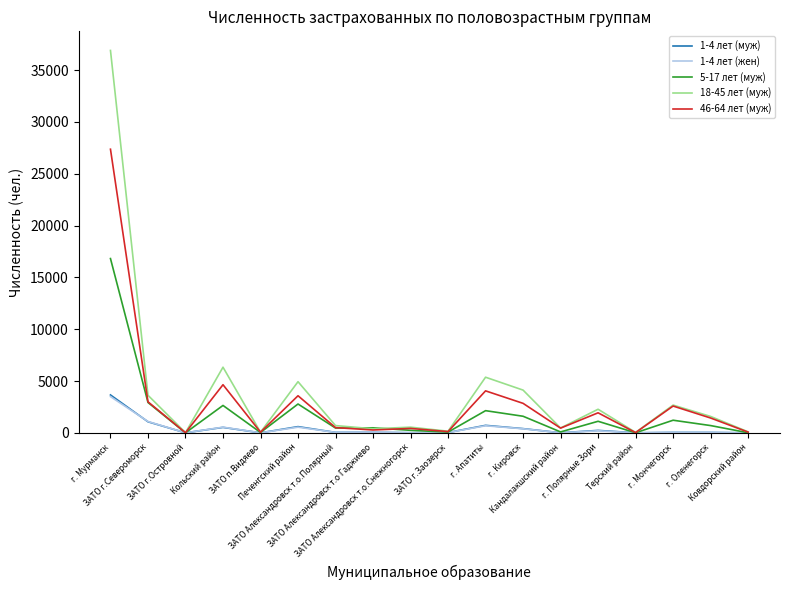

Which series has the widest spread of values?

18-45 лет (муж)